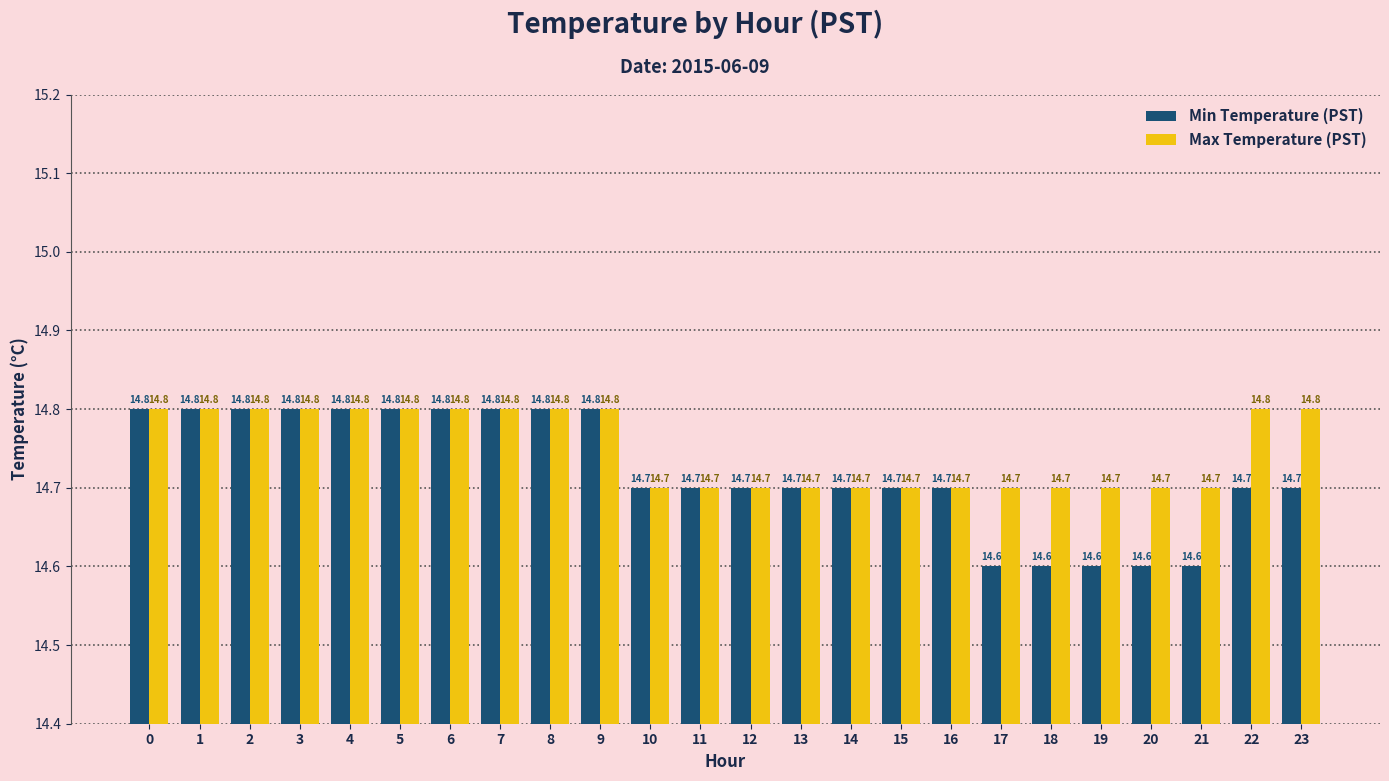

True or false: Min Temperature (PST) has a value of 14.6 at 18.

True